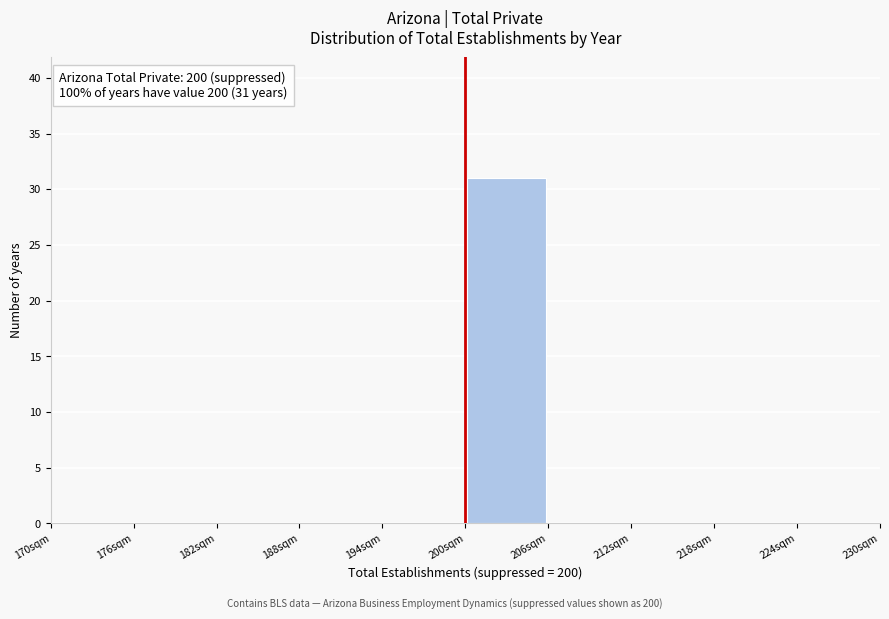

Over which range of the x-axis is the bar tallest?

200 to 206